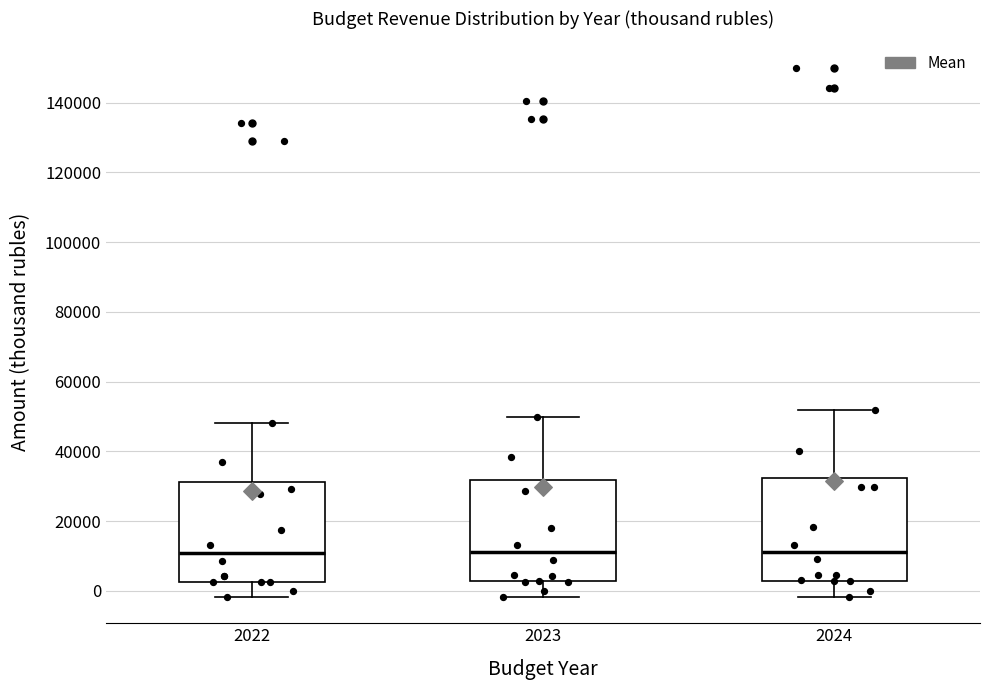

Where does the median line of the box at x = 2023 sit on the y-axis? The values are not printed on the chart, so give them approximately, as read against the axis.

12000